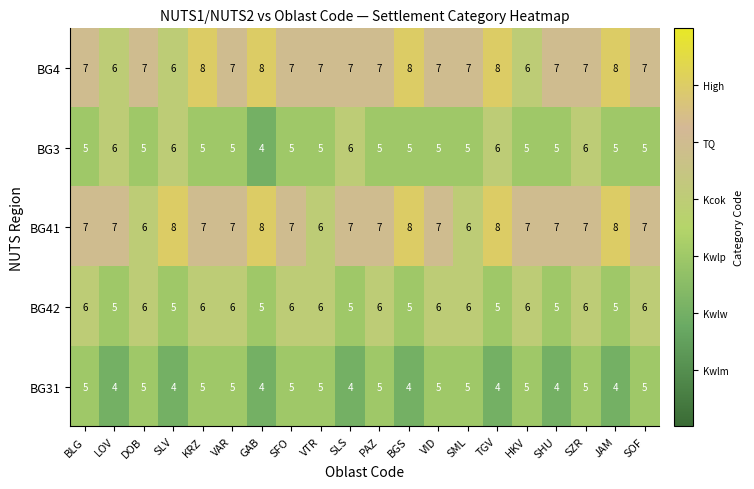

How many data points in BG42 are less than 6?

8